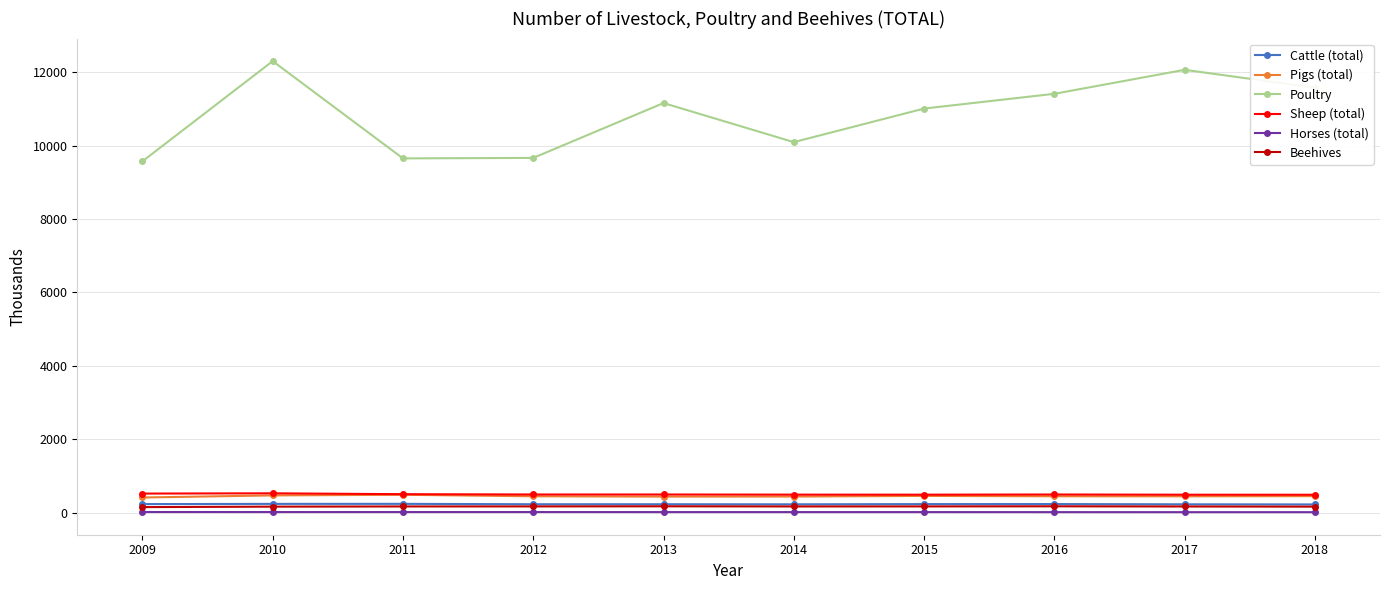

Which series has the largest total across all categories?

Poultry